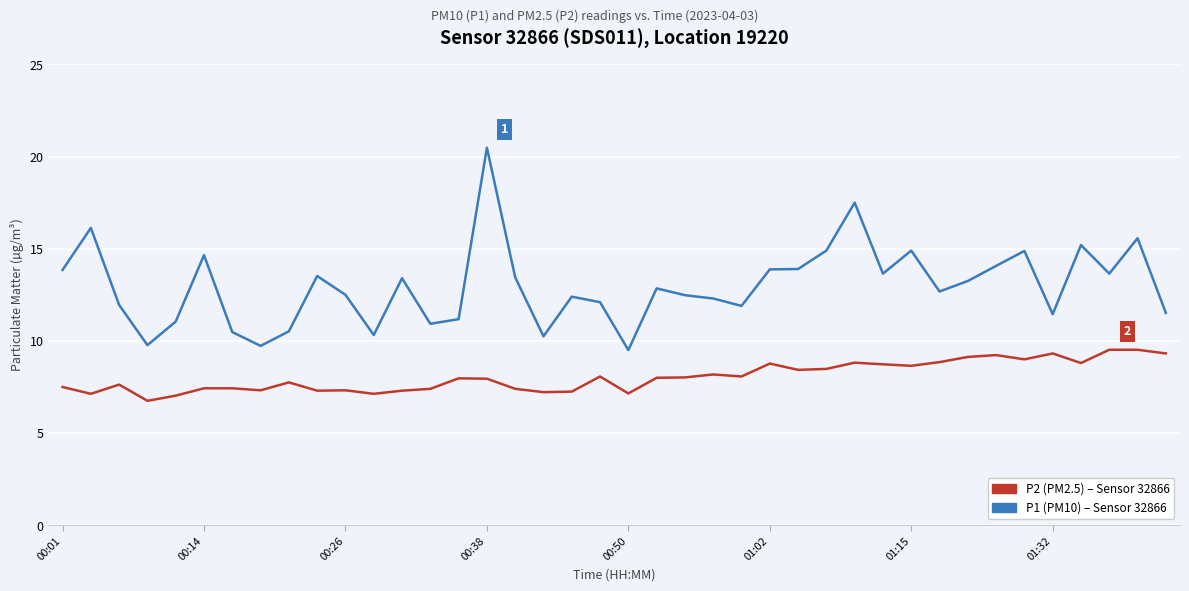

What is the greatest value displayed?

20.5